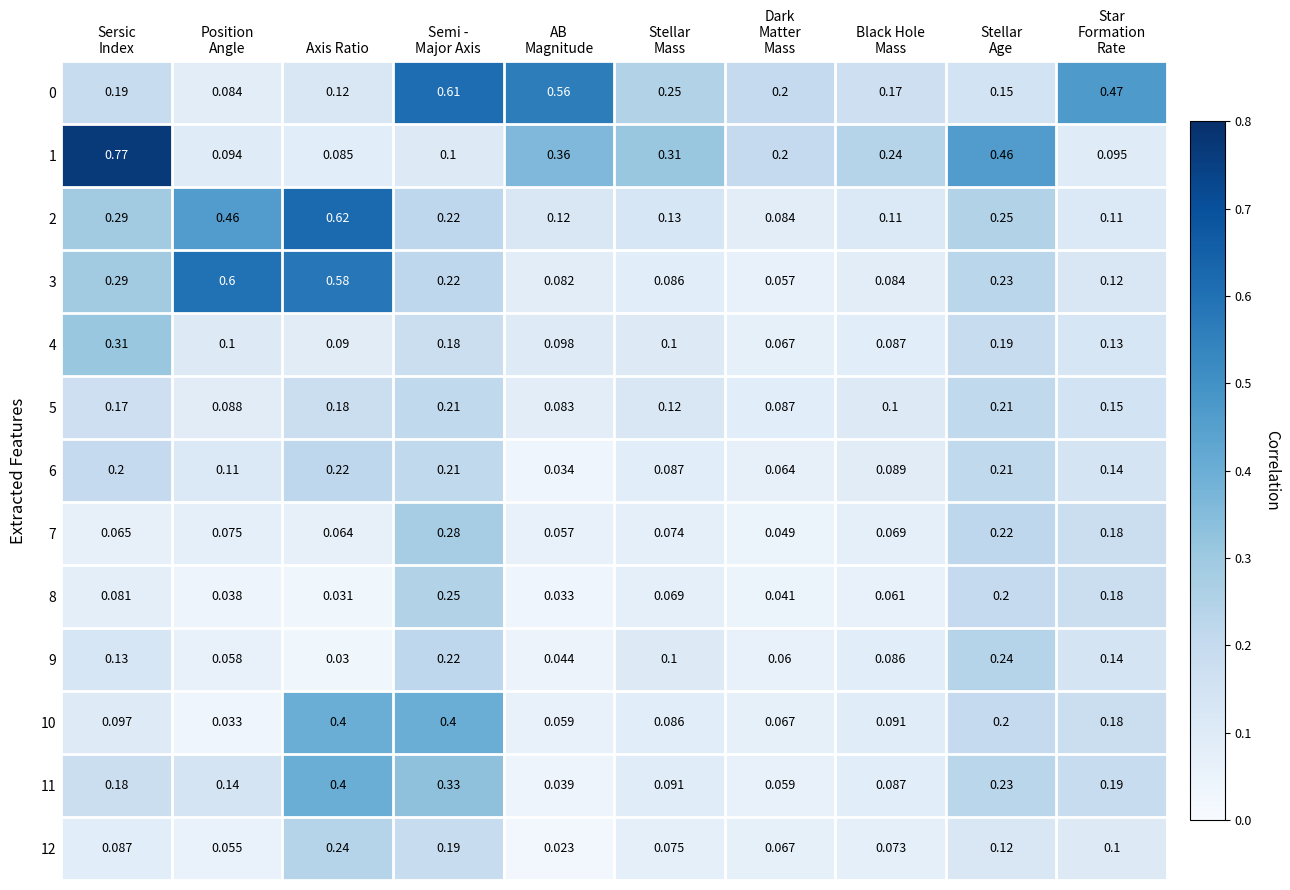

How many categories are shown in the chart?

10